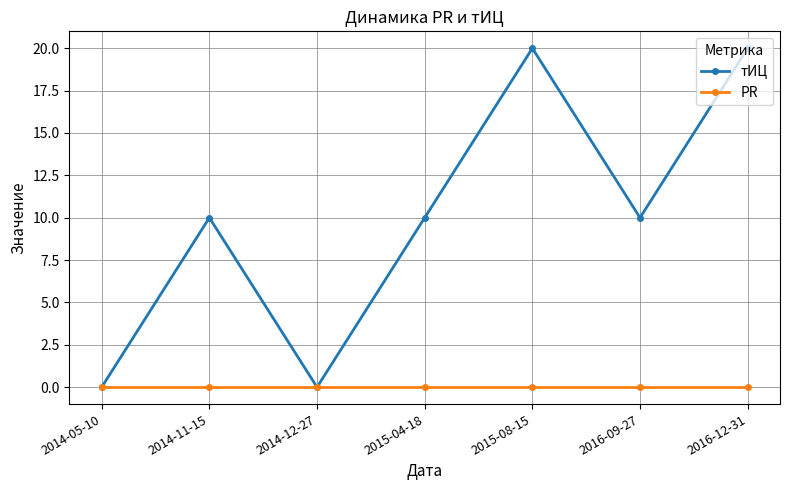

What is the spread (max minus min) of values at 2015-08-15?

20